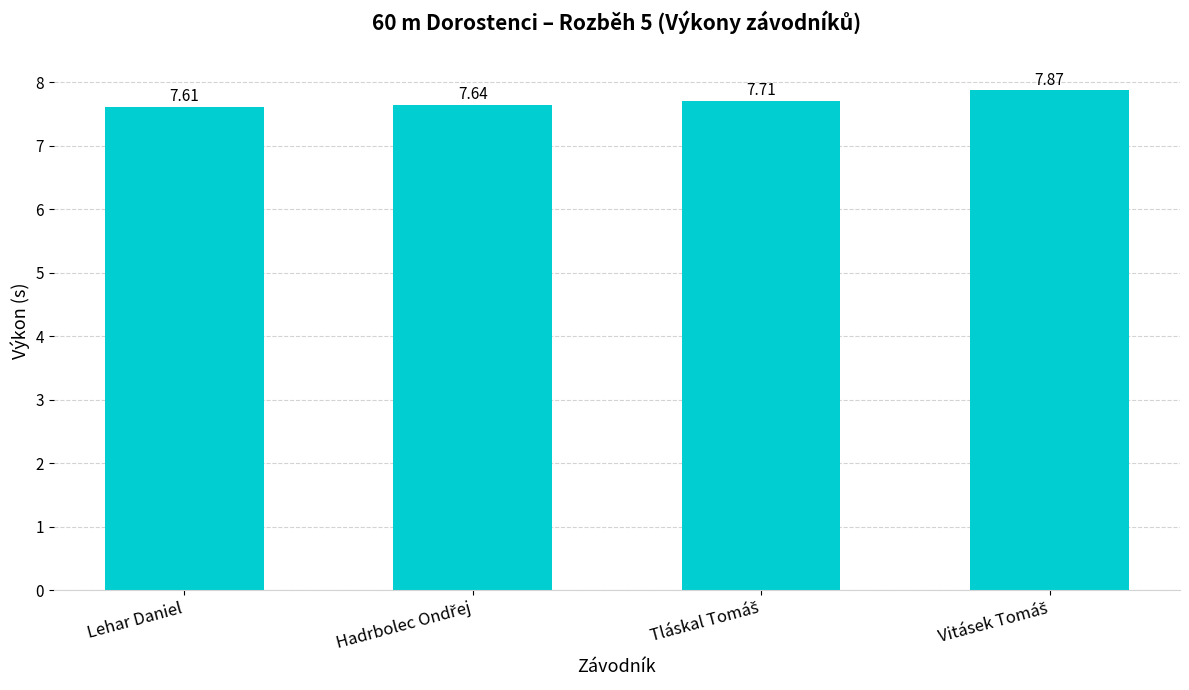

At which label is the value closest to 7?

Lehar Daniel